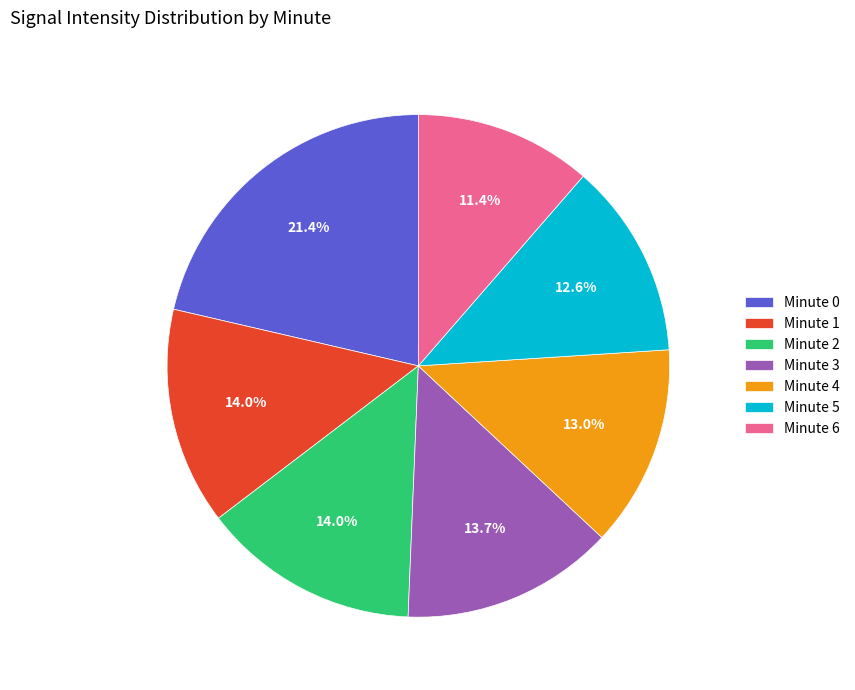

Combined, what portion of the pie is Minute 4 and Minute 2?

27.0%